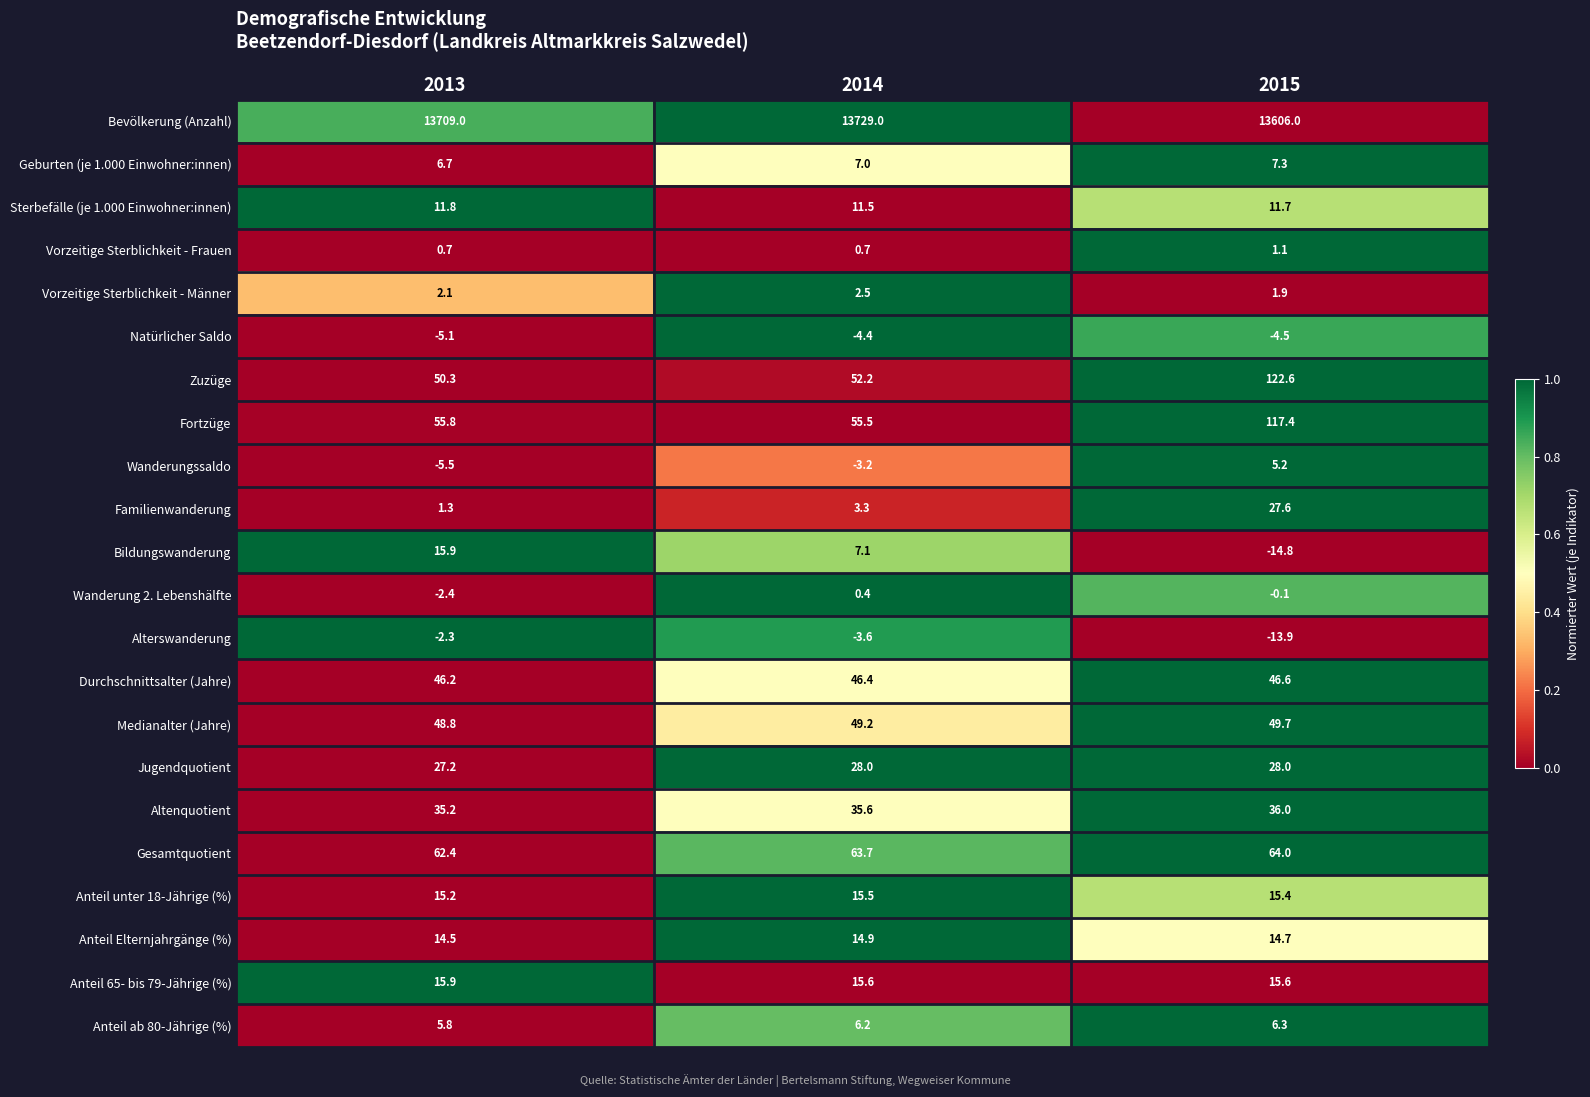

List the labels in order of Zuzüge value, smallest first.

2013, 2014, 2015